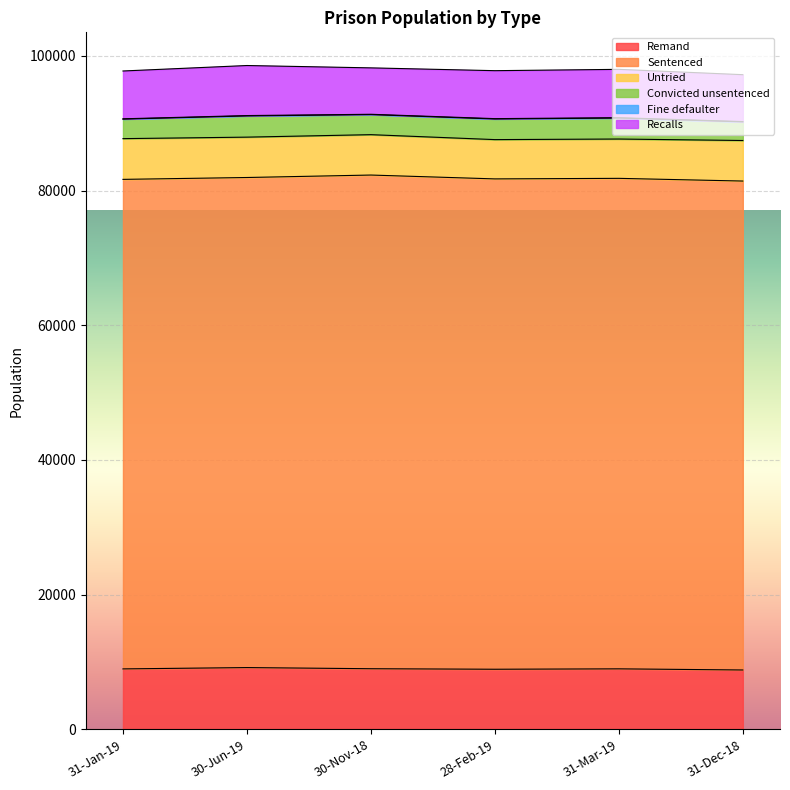

At which label is Convicted unsentenced closest to 2957?

30-Nov-18